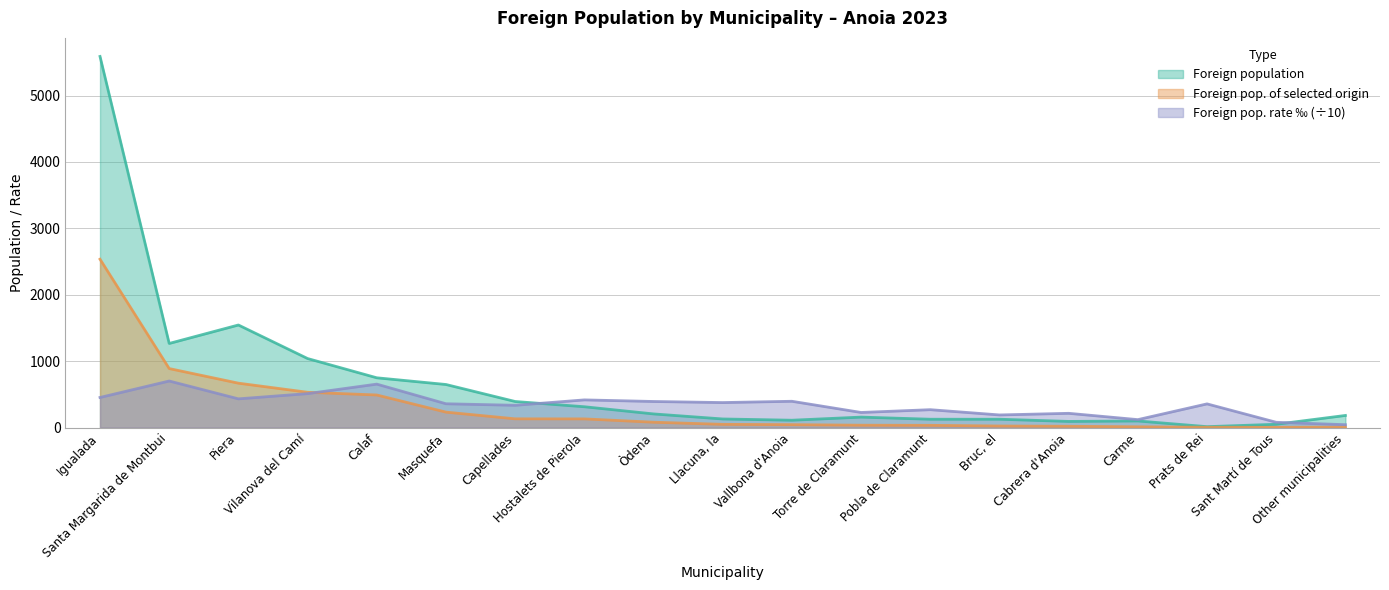

How many lines are shown in the chart?

3